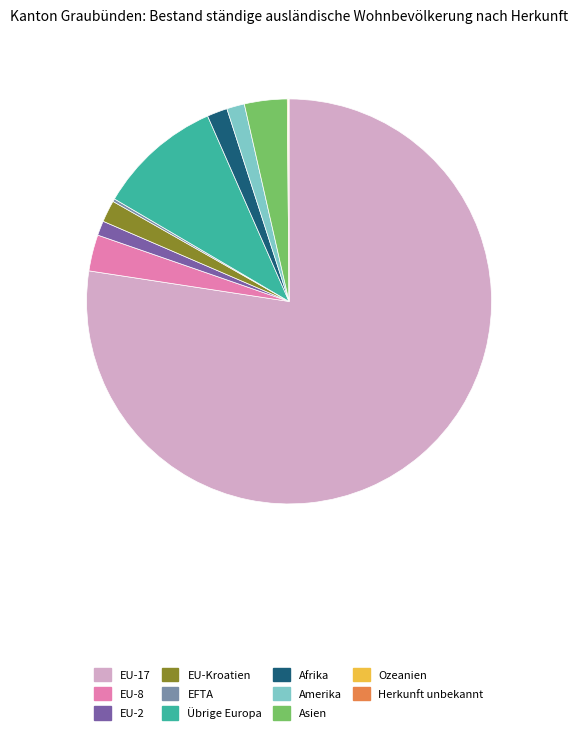

Combined, do EU-Kroatien and EU-17 account for over 50%?

Yes